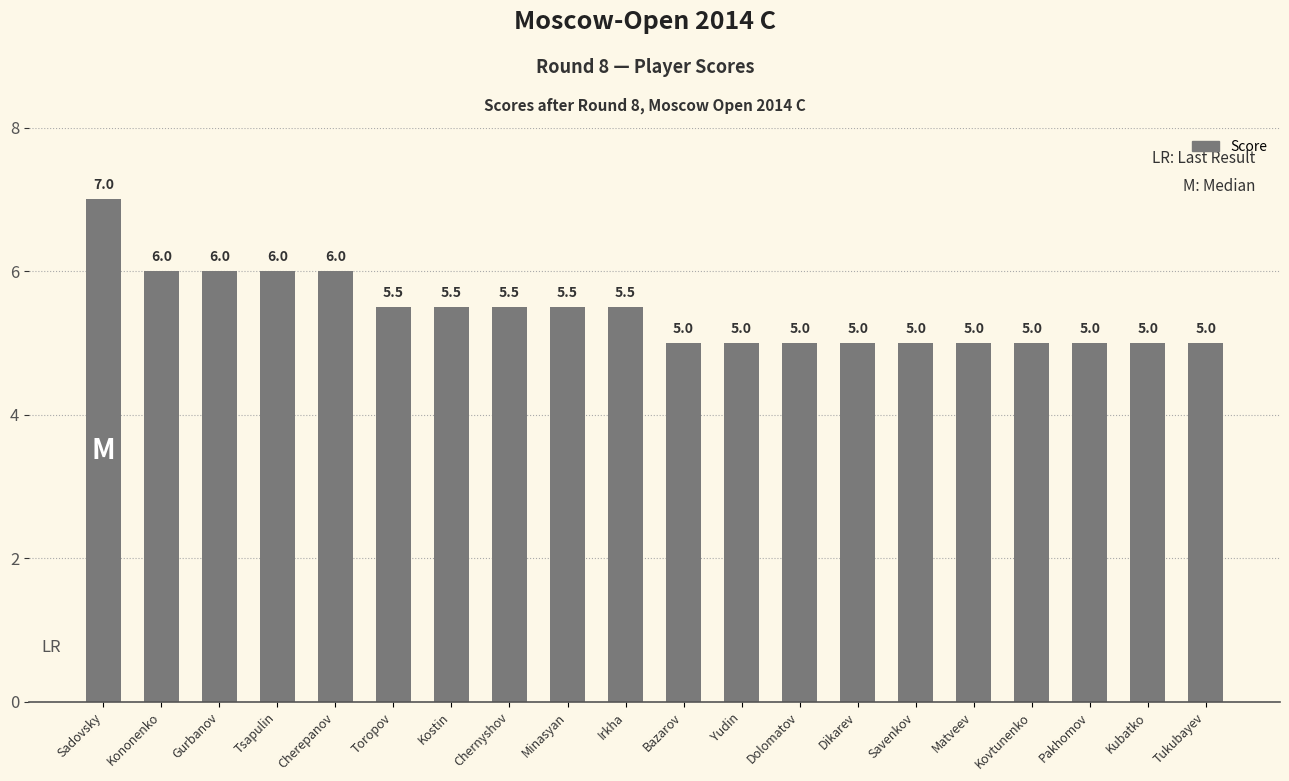

Count the number of values greater than 5.

10